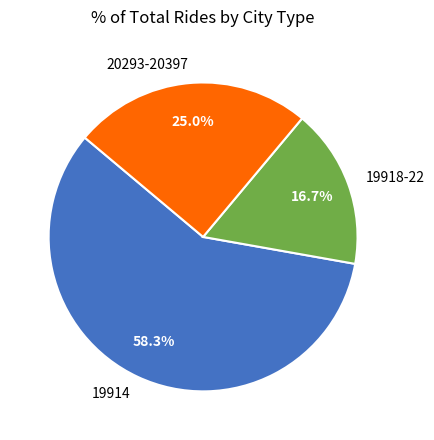

Between 19914 and 19918-22, which is larger?

19914